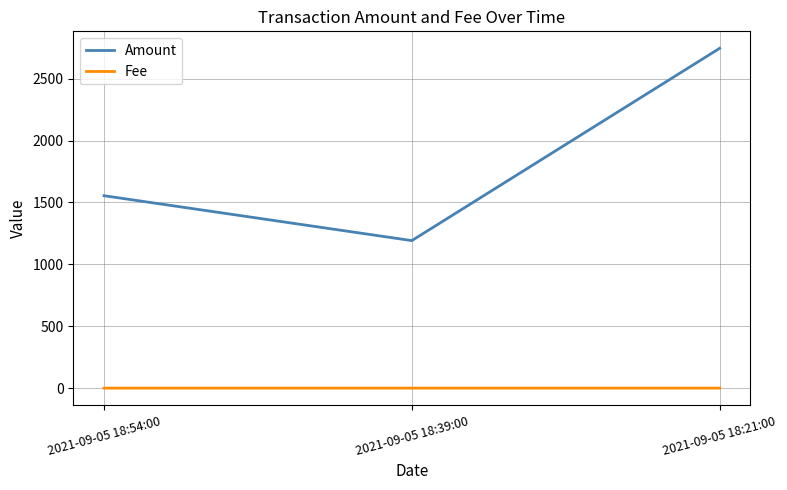

Which series has the widest spread of values?

Amount